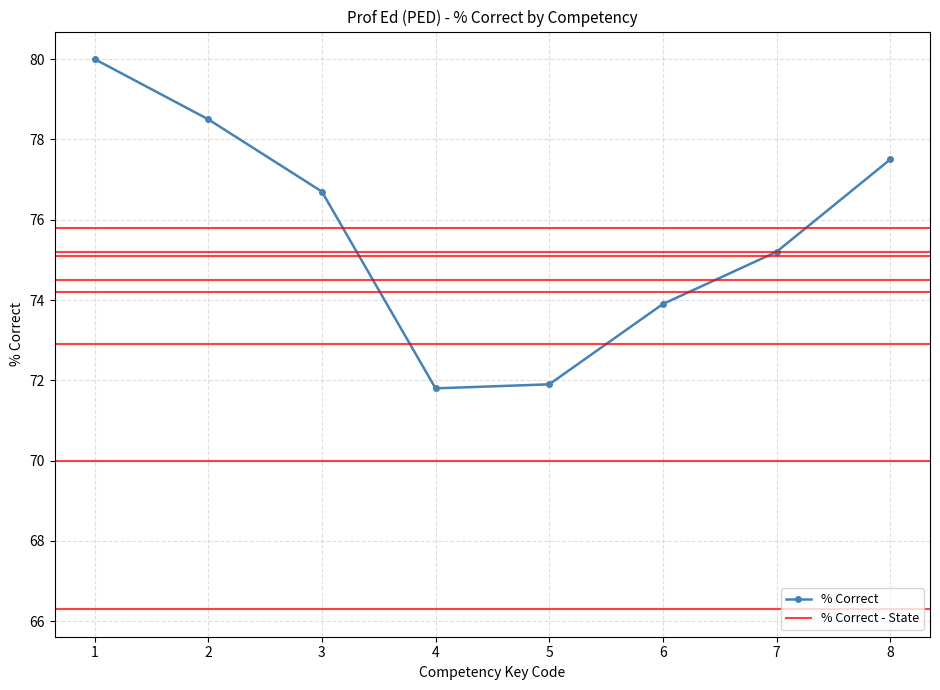

What is the value of the 2nd point from the left?

78.5